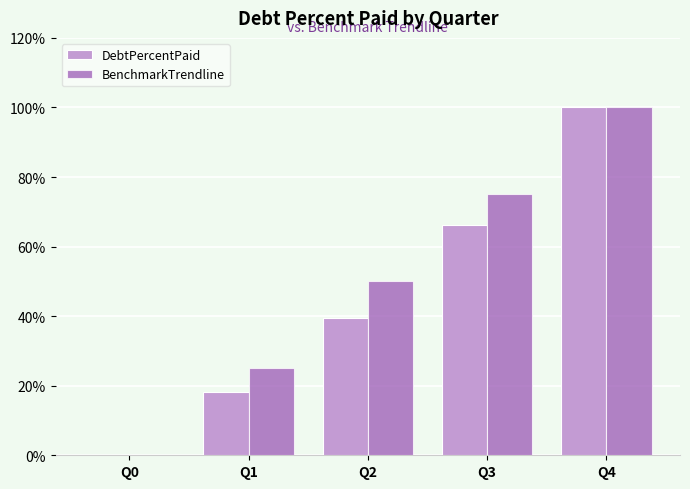

Which series has the largest total across all categories?

BenchmarkTrendline